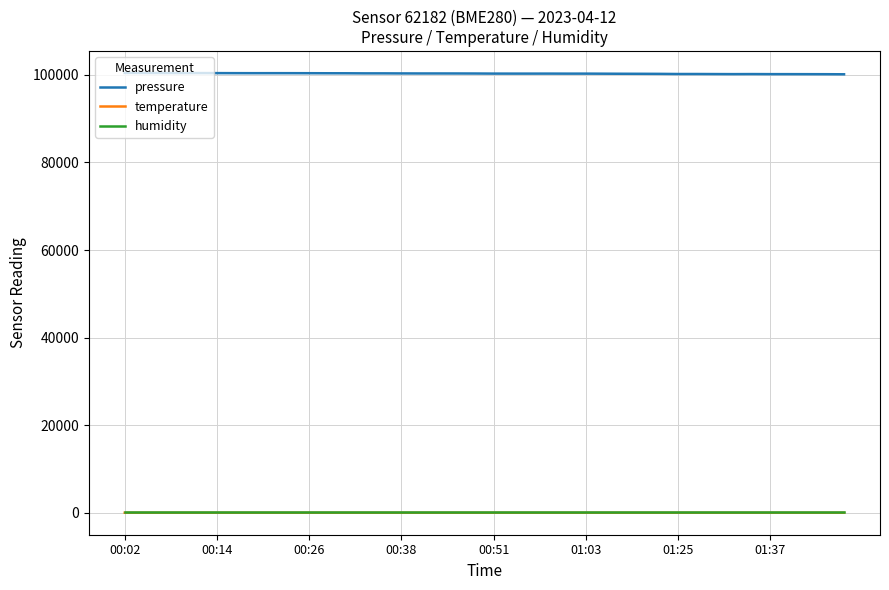

What is the lowest value of the pressure series?

100137.9